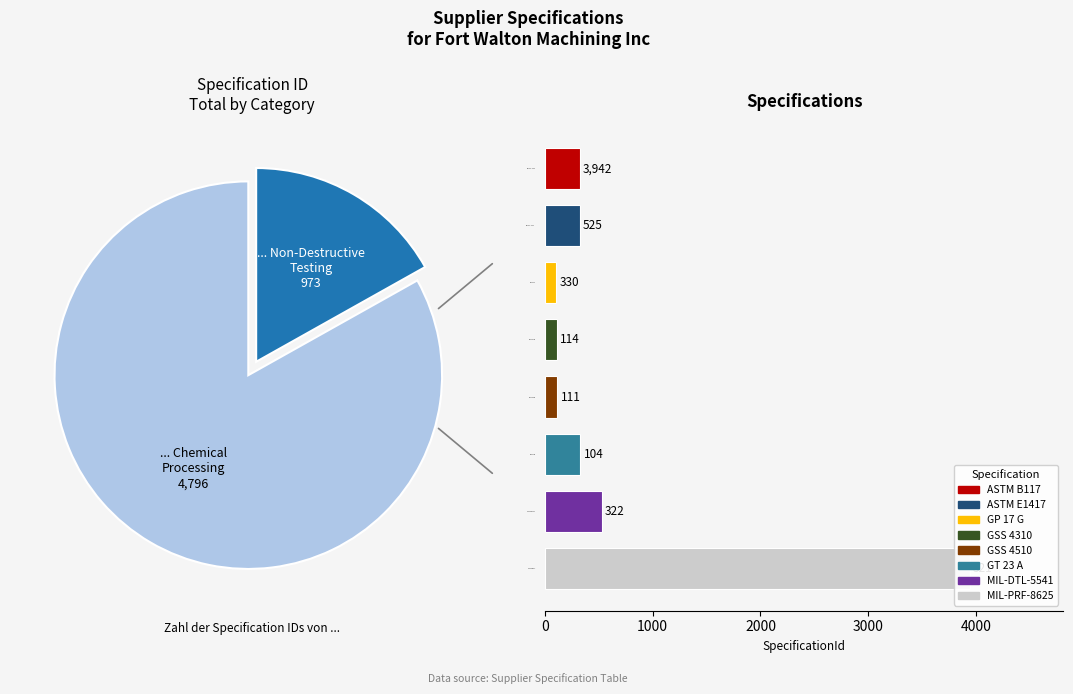

To the nearest percent, what is the difference between the GSS 4510 and MIL-DTL-5541 slice percentages?

4%